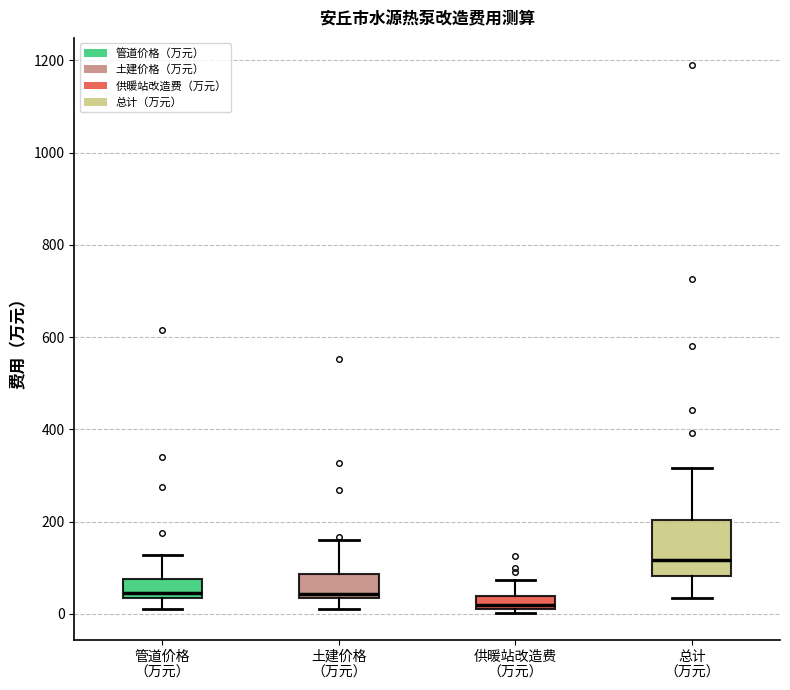

Which box's median line is the lowest?

供暖站改造费 （万元）